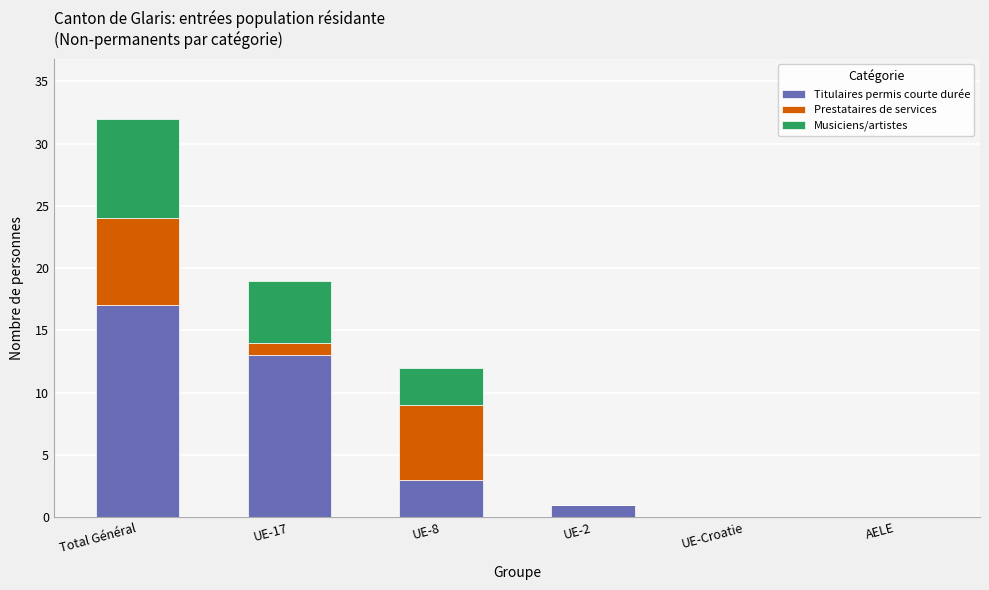

At which category is the sum across all series the highest?

Total Général